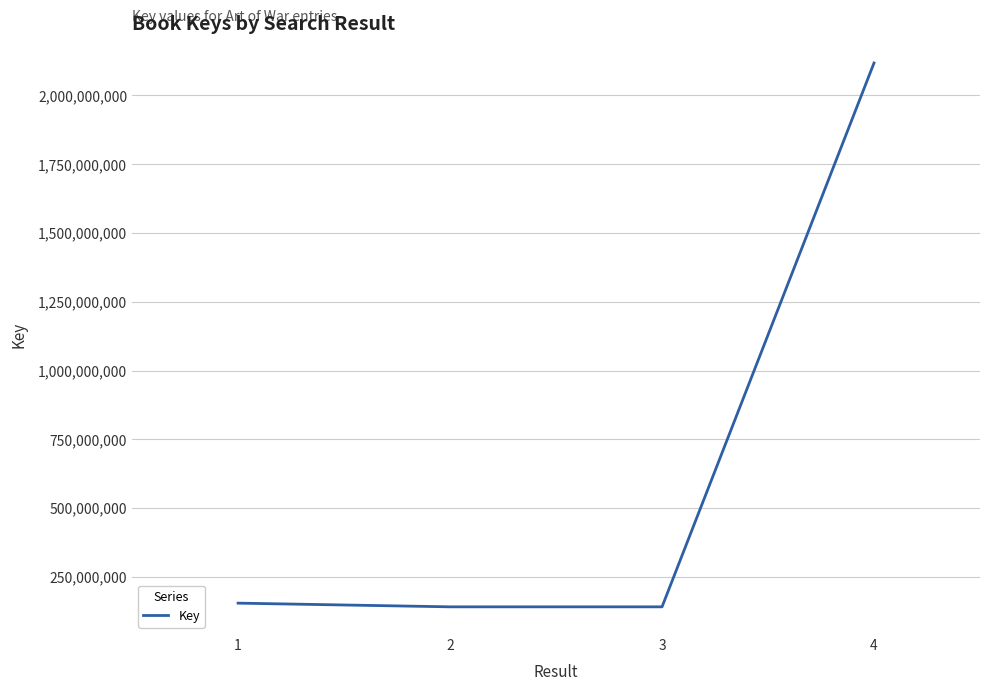

What is the ratio of the value at 3 to the value at 1?

0.9